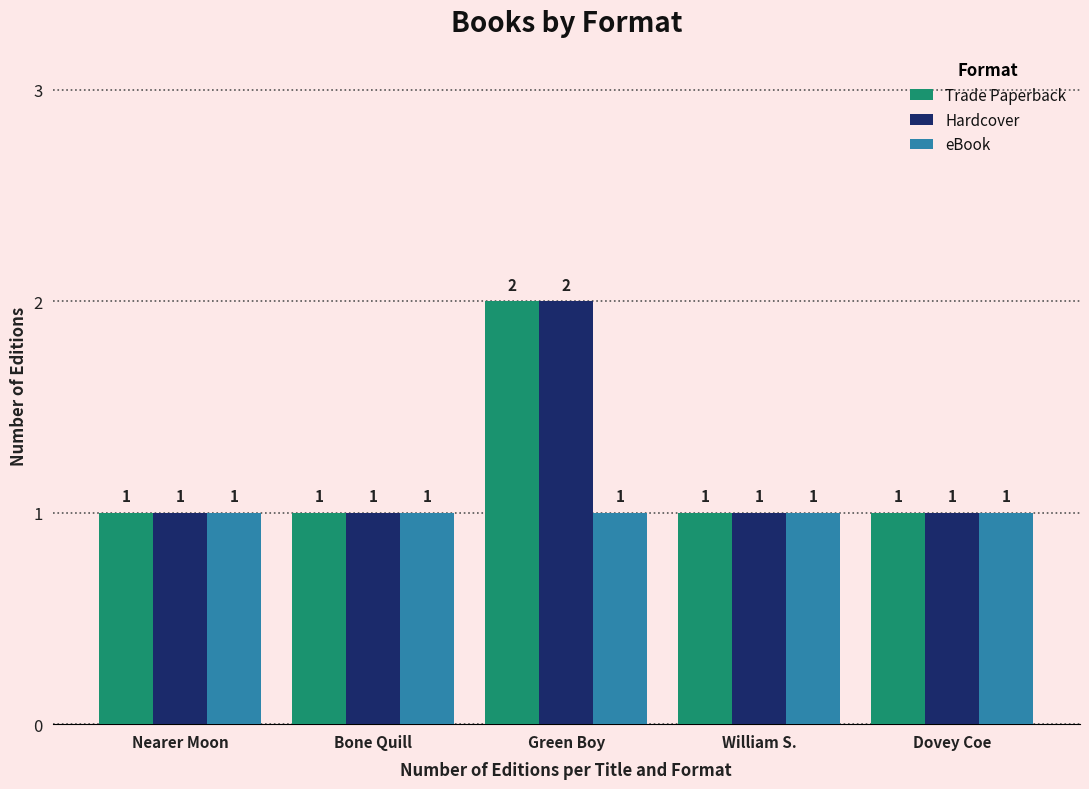

Reading left to right, transcribe all the data shown in this chart.

Trade Paperback: Nearer Moon=1	Bone Quill=1	Green Boy=2	William S.=1	Dovey Coe=1
Hardcover: Nearer Moon=1	Bone Quill=1	Green Boy=2	William S.=1	Dovey Coe=1
eBook: Nearer Moon=1	Bone Quill=1	Green Boy=1	William S.=1	Dovey Coe=1